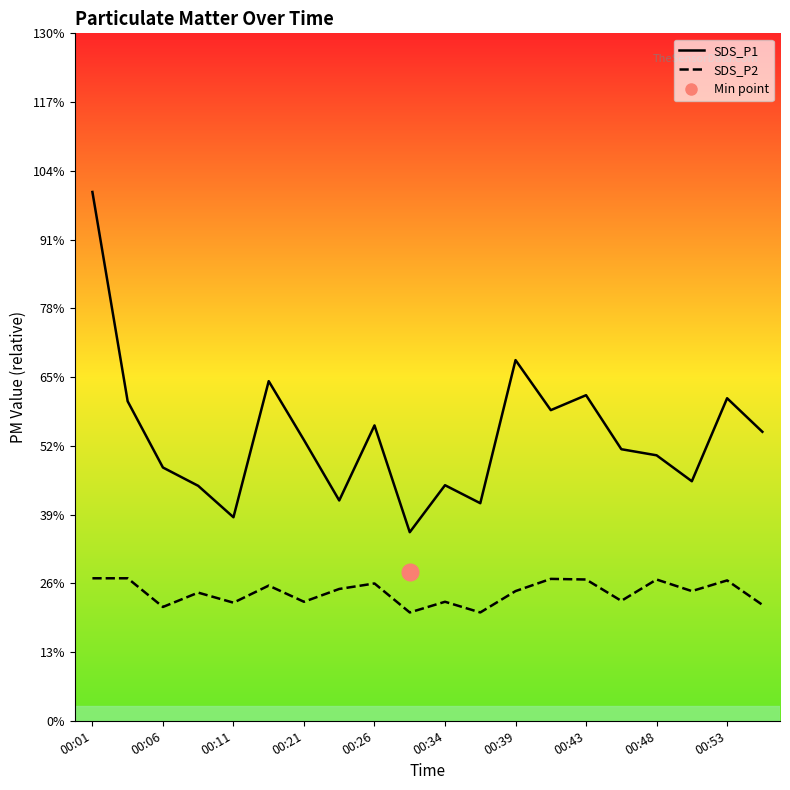

True or false: SDS_P1 and SDS_P2 intersect in this chart.

False